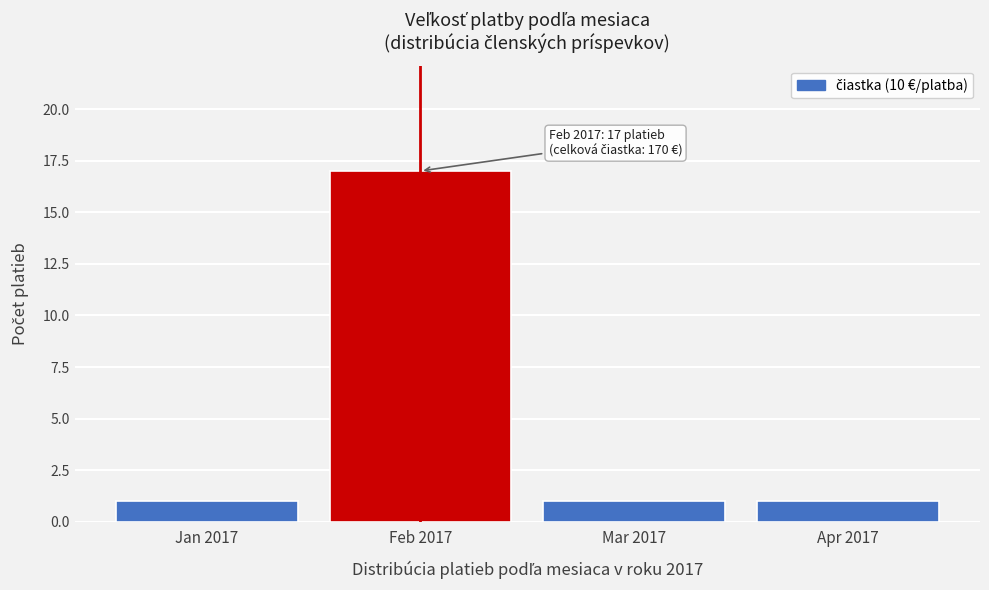

Reading left to right, list all the values displayed in this chart.

1	17	1	1